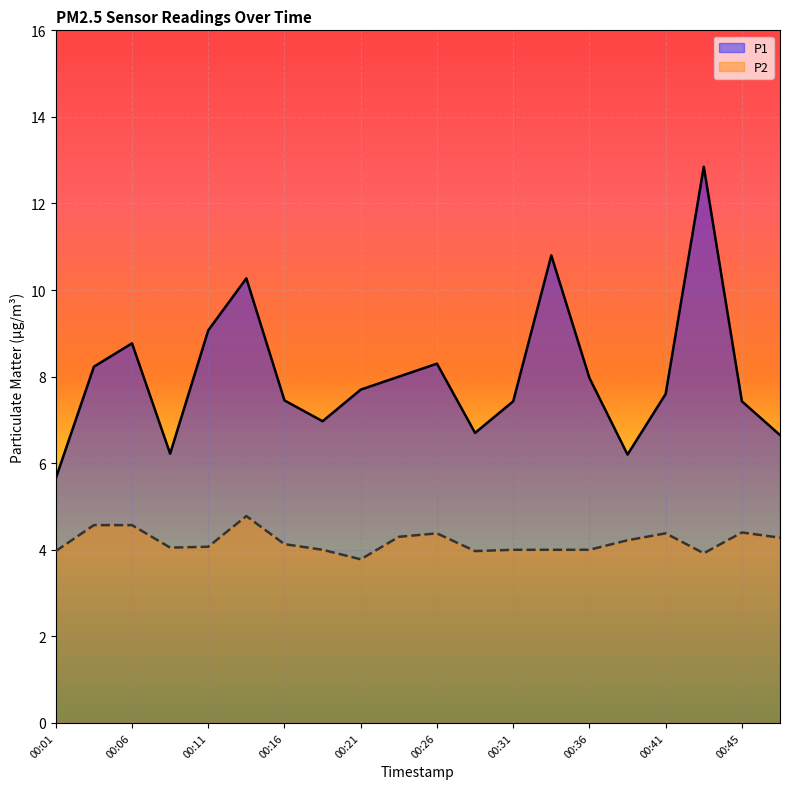

At how many categories does at least one series exceed 10?

3